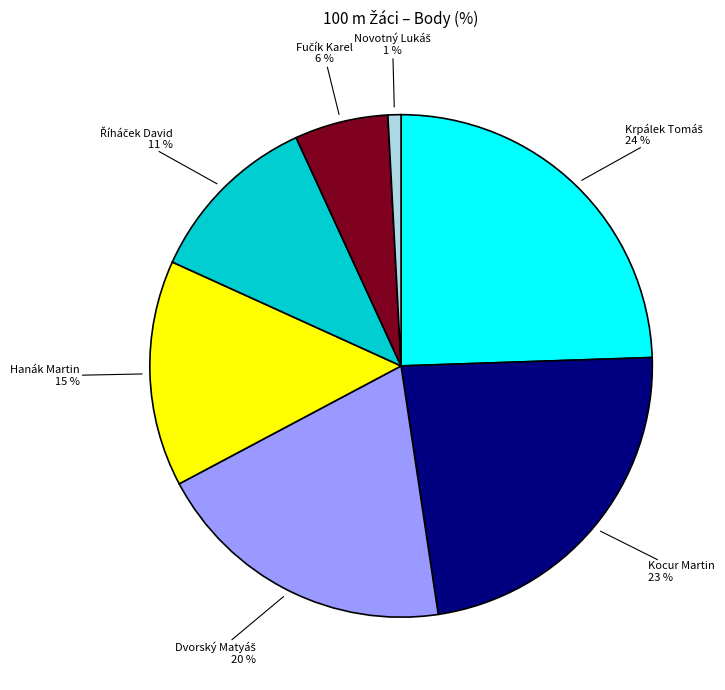

To the nearest percent, what is the average slice percentage?

14%